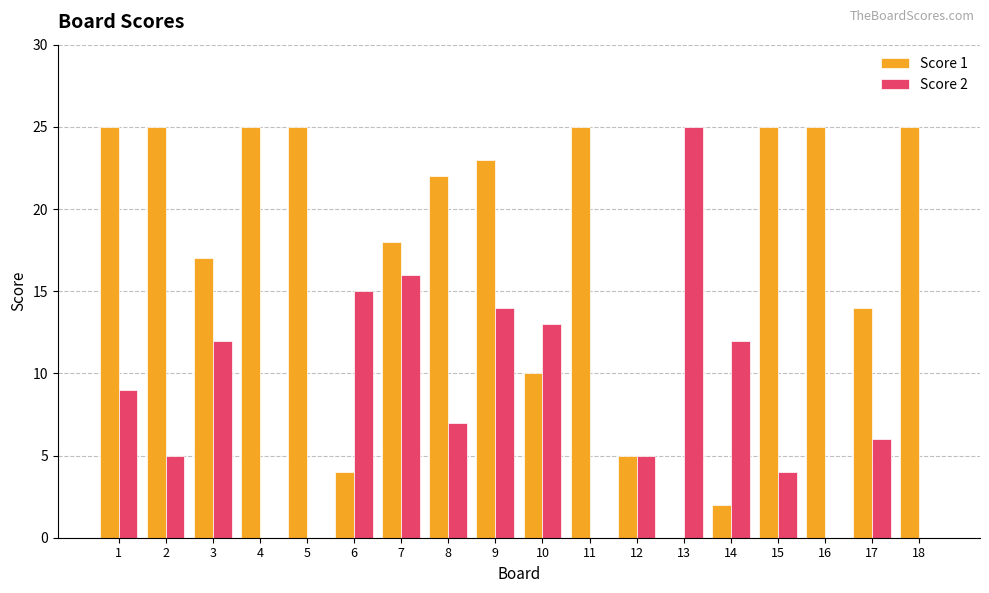

Does the chart contain stacked bars?

No